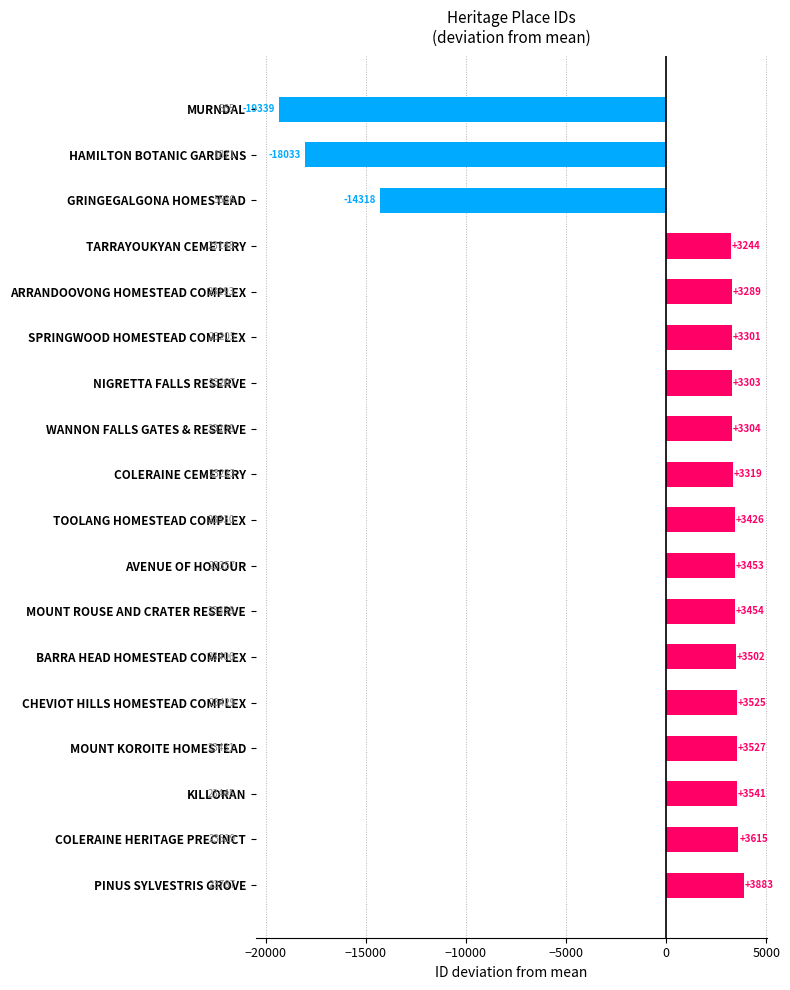

The value at GRINGEGALGONA HOMESTEAD is -14317.8. True or false?

True